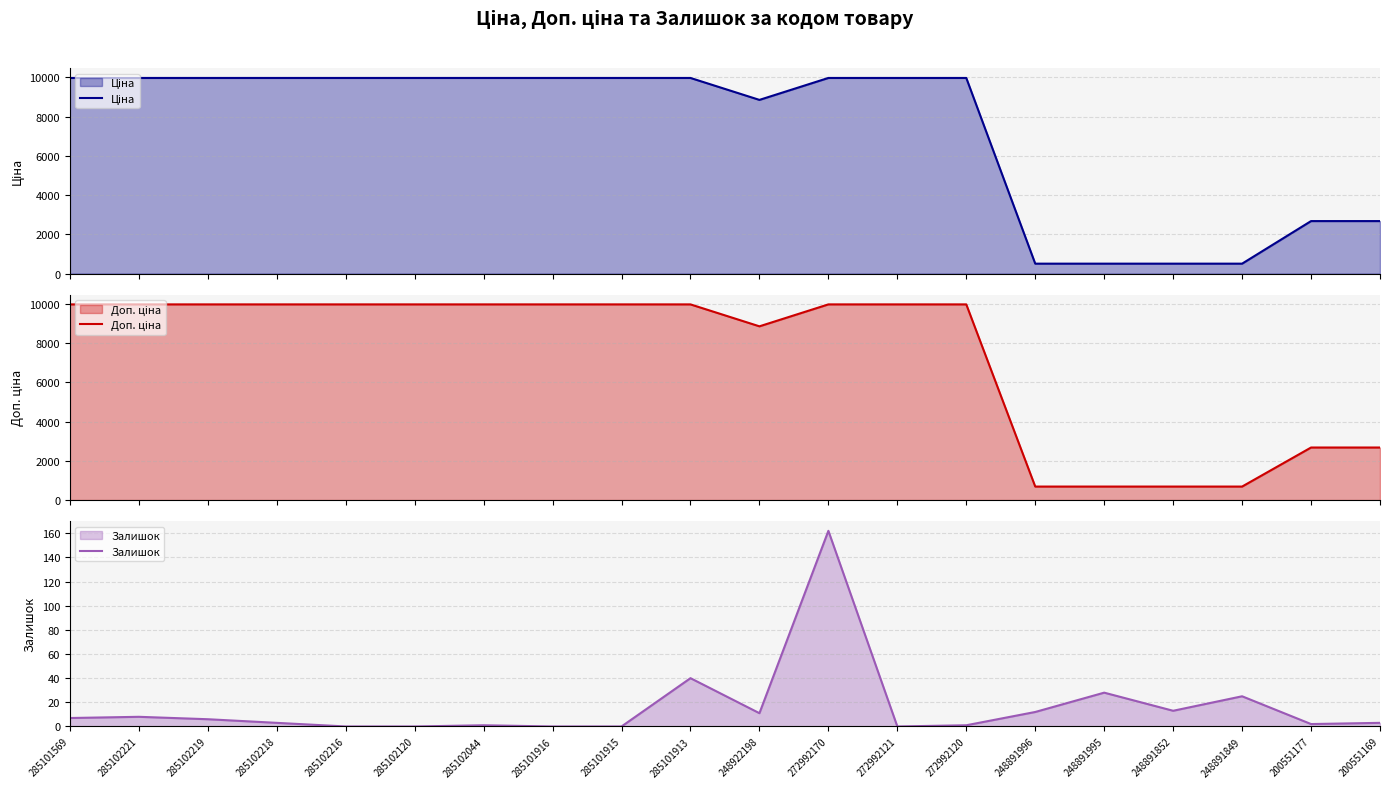

At which category does the chart reach its minimum across all series?

285102216